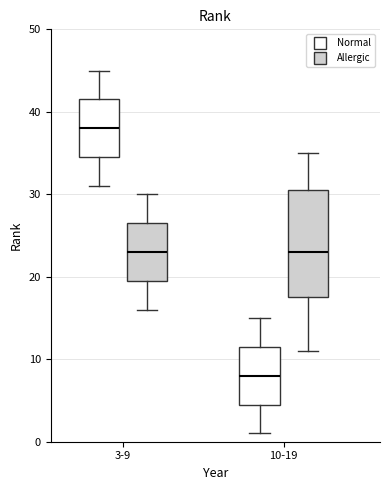

Which box is the tallest, from its lower edge to its upper edge?

10-19 (Allergic)